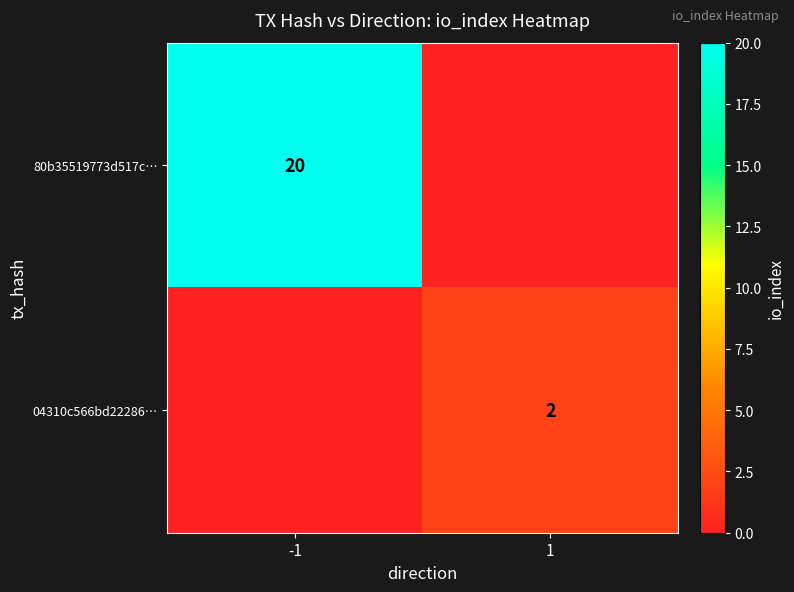

The 04310c566bd22286… series shows 2 at 1. True or false?

True